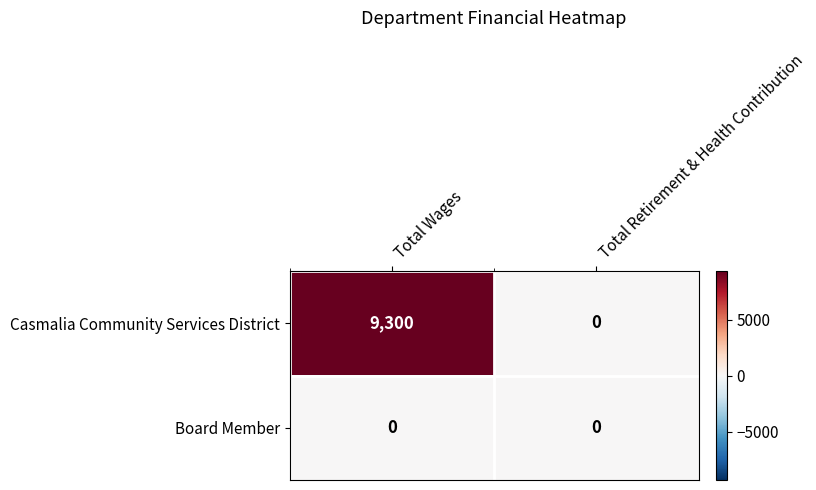

At Total Wages, list the series in order from largest to smallest.

Casmalia Community Services District, Board Member